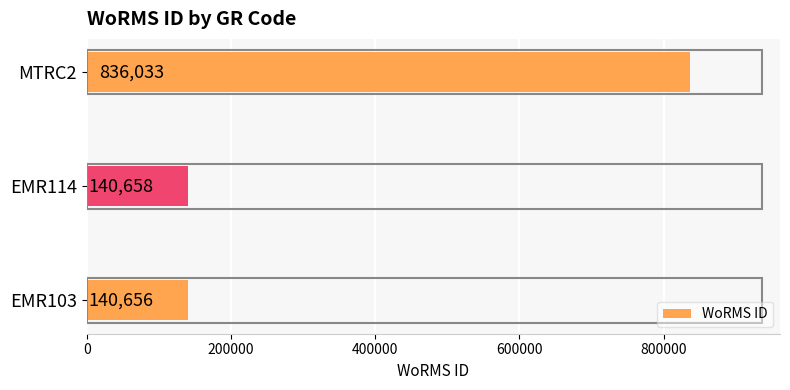

Is it true that the value at EMR114 is 228502?

False